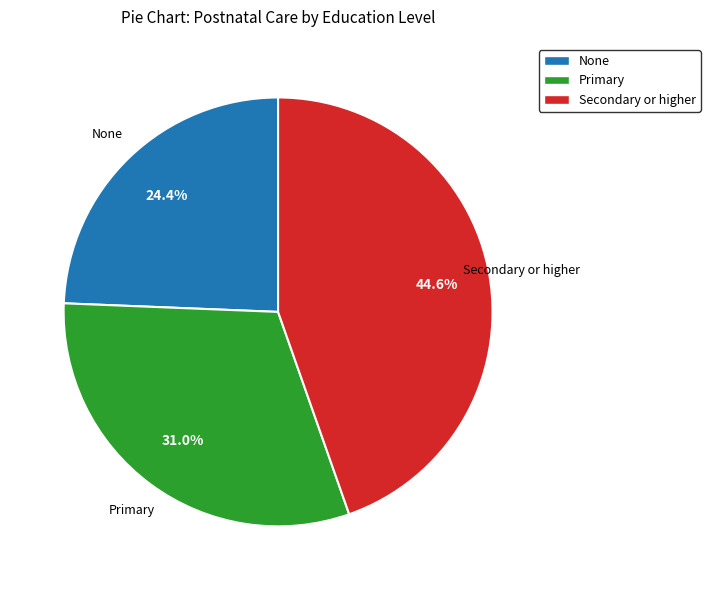

What is the ratio of the value at Secondary or higher to the value at Primary?

1.4